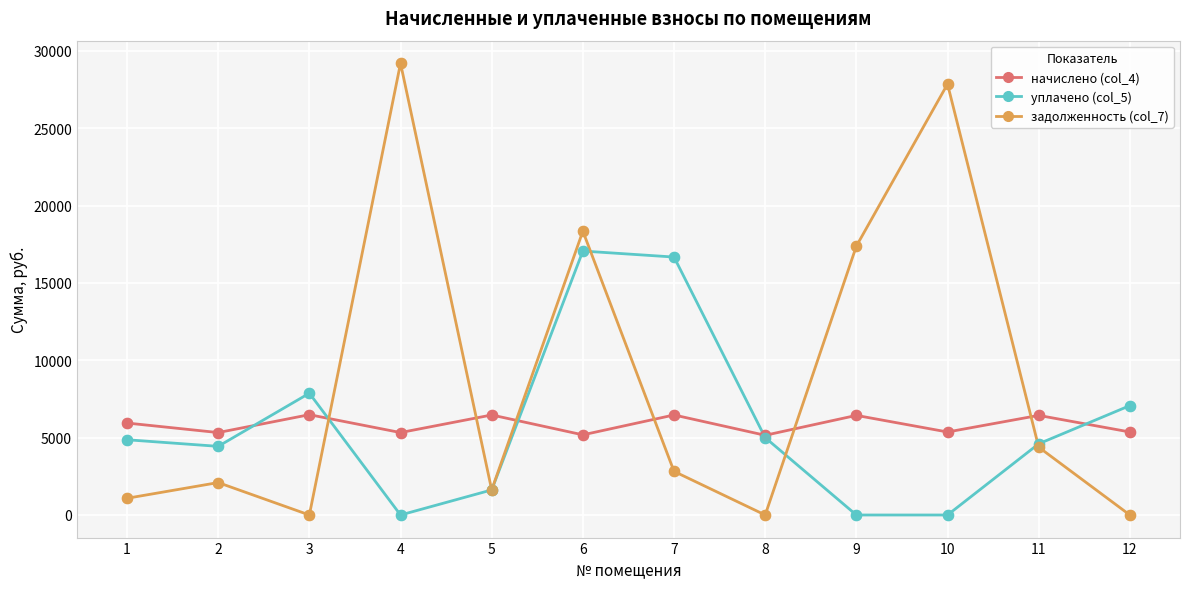

What is the total value across all series at 7?

25963.2